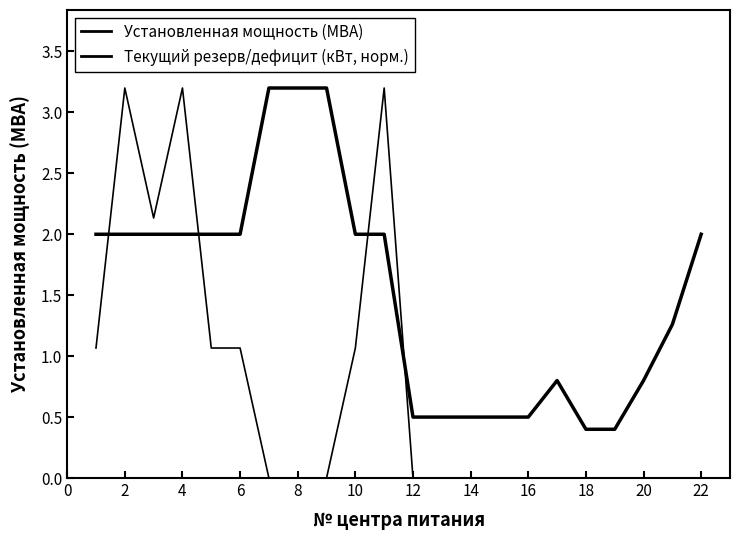

How many times do Установленная мощность (МВА) and Текущий резерв/дефицит (кВт, норм.) cross each other?

4